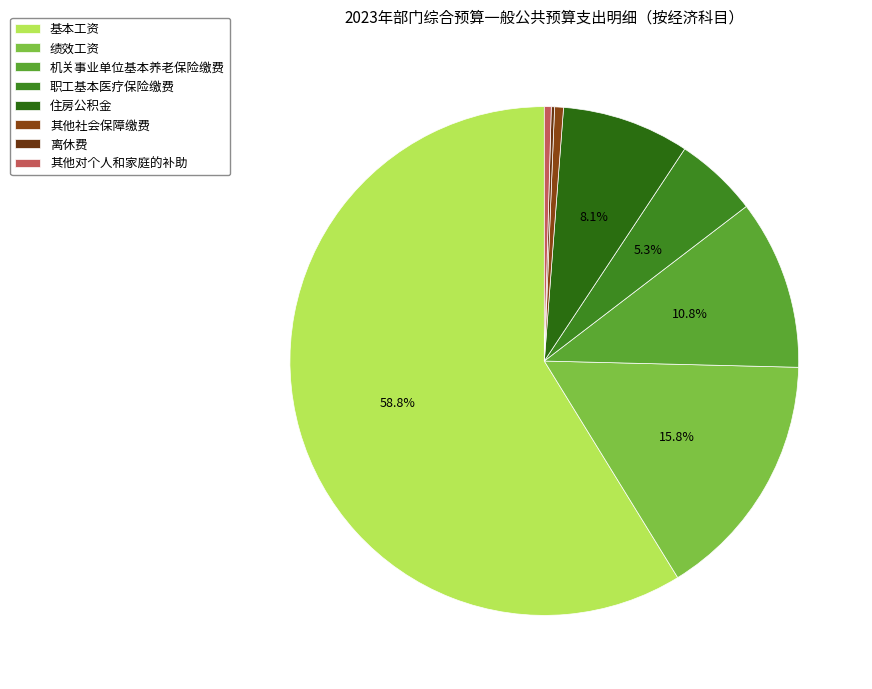

To the nearest percent, what is the combined percentage of 绩效工资 and 基本工资?

75%